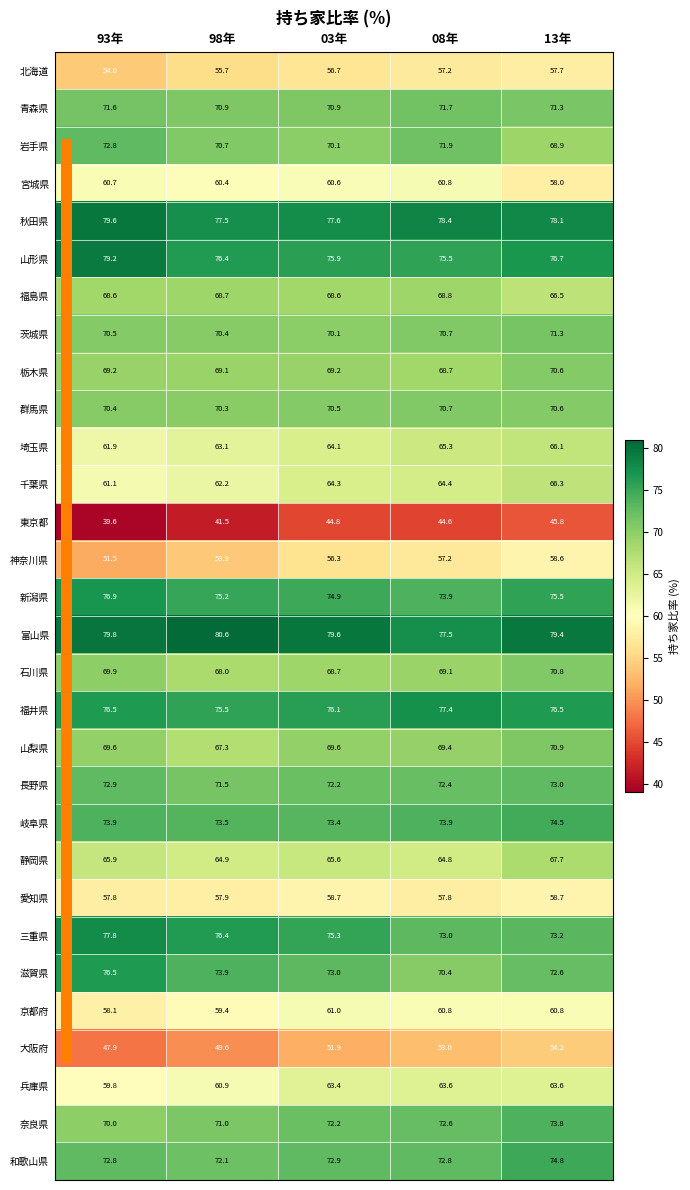

Which label corresponds to the largest value in the chart?

98年